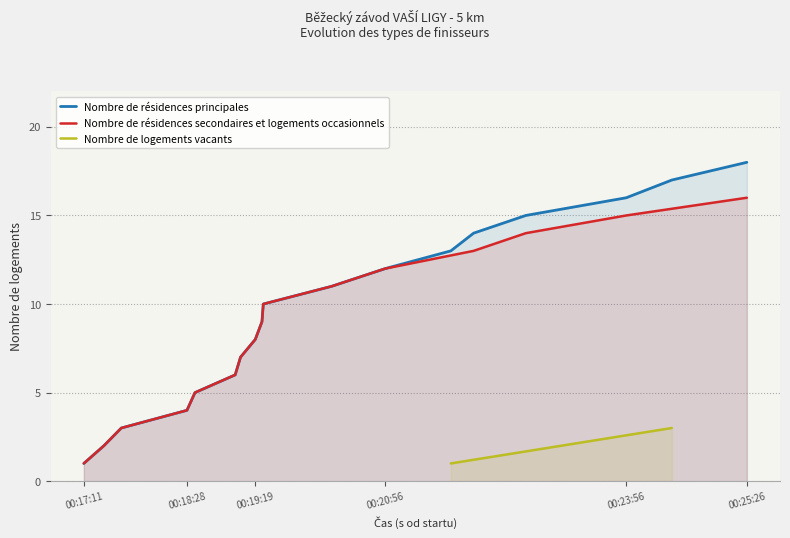

At which label does Nombre de résidences principales reach its minimum?

00:17:11